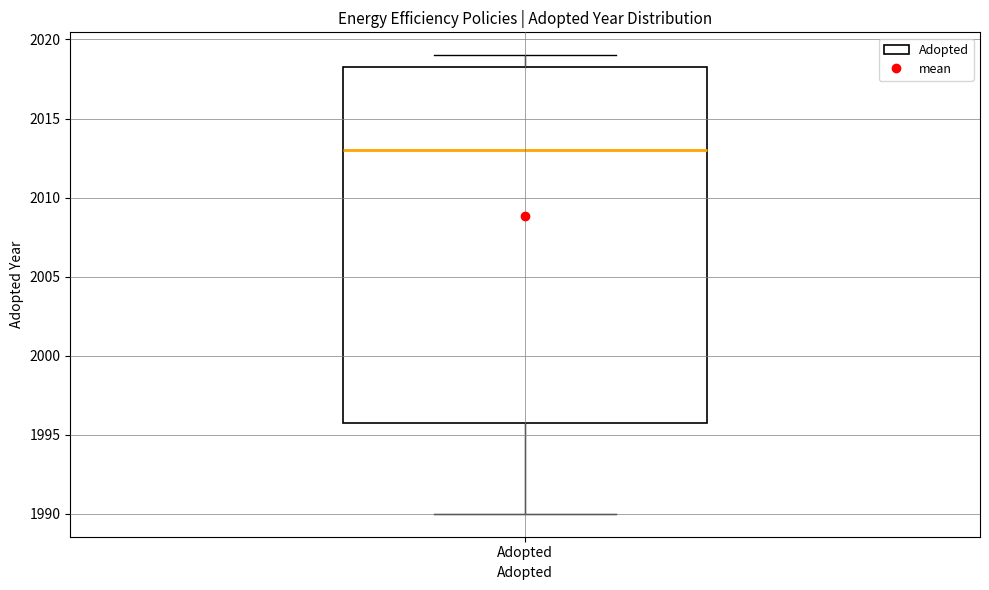

Read this box plot against the y-axis: the position of the median line, the range covered by the box, and the ends of both whiskers. The values are not printed on the chart, so give them approximately, as read against the axis.

median 2013.0, box 1996.0 to 2018.5, whiskers 1990.0 to 2019.0